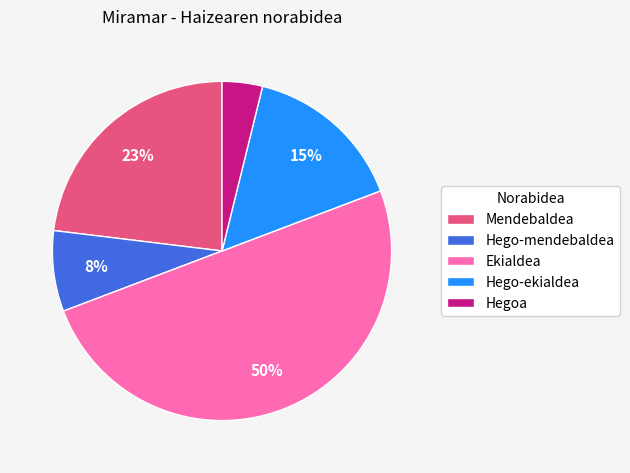

To the nearest percent, what percentage of the pie is Hego-ekialdea?

15%